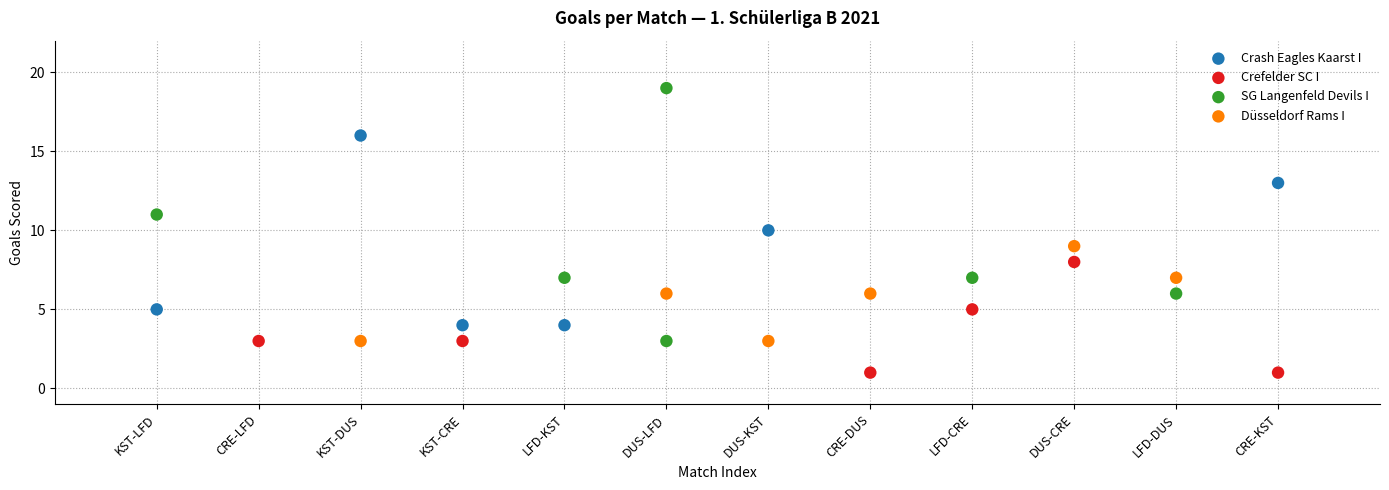

Which series contains the highest Y value?

SG Langenfeld Devils I